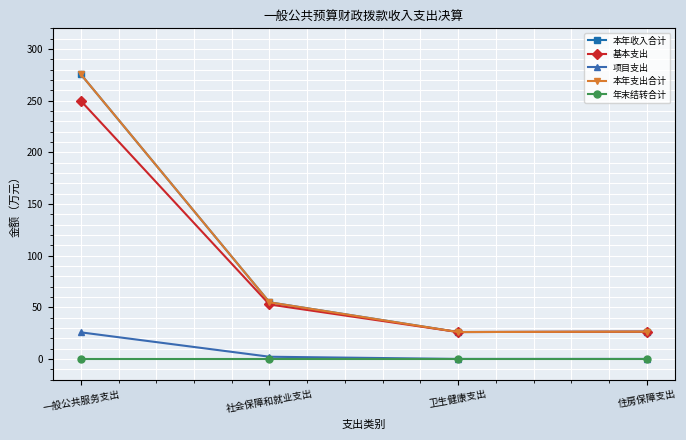

Does the chart have visible grid lines?

Yes